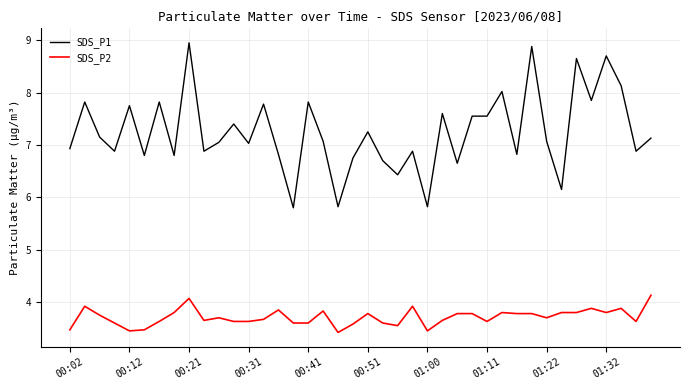

What is the maximum value for SDS_P2?

4.1